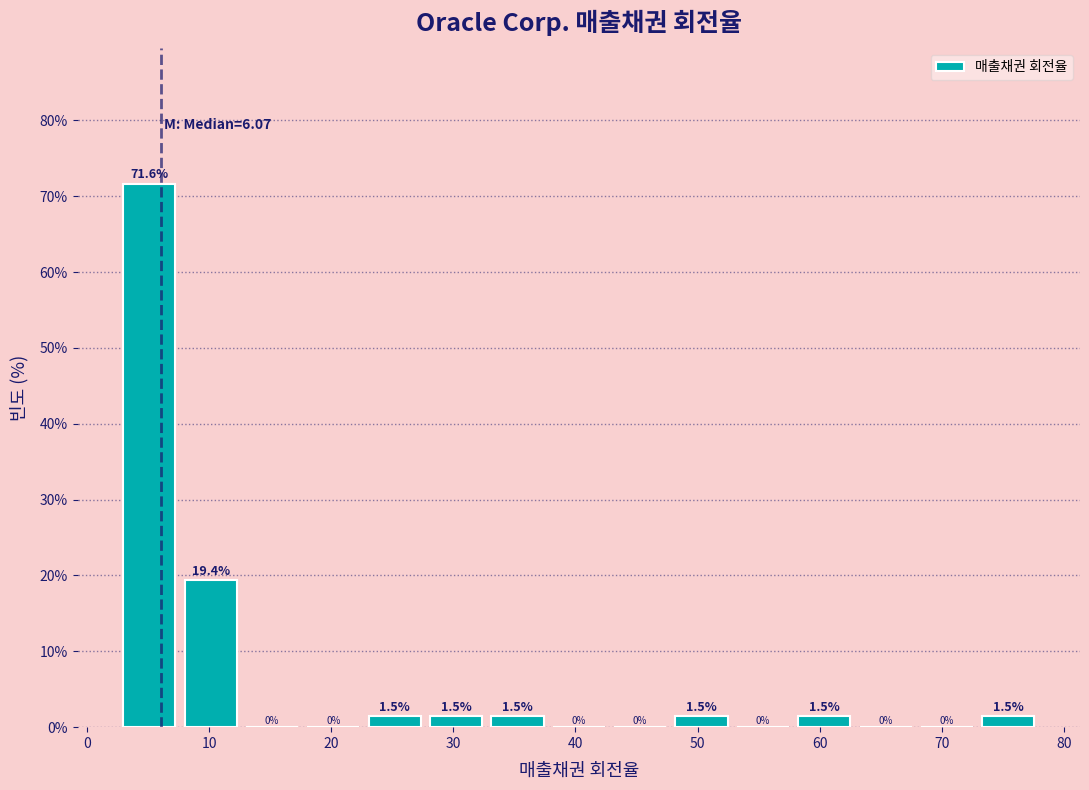

Reading left to right, list every bar in this chart as the range it spans on the x-axis followed by its height. The bar edges are not printed on the chart, so give them approximately, as read against the axis.

3 to 8: 71.6
8 to 13: 19.4
13 to 18: 0.0
18 to 23: 0.0
23 to 28: 1.5
28 to 33: 1.5
33 to 38: 1.5
38 to 43: 0.0
43 to 48: 0.0
48 to 53: 1.5
53 to 58: 0.0
58 to 63: 1.5
63 to 68: 0.0
68 to 73: 0.0
73 to 78: 1.5